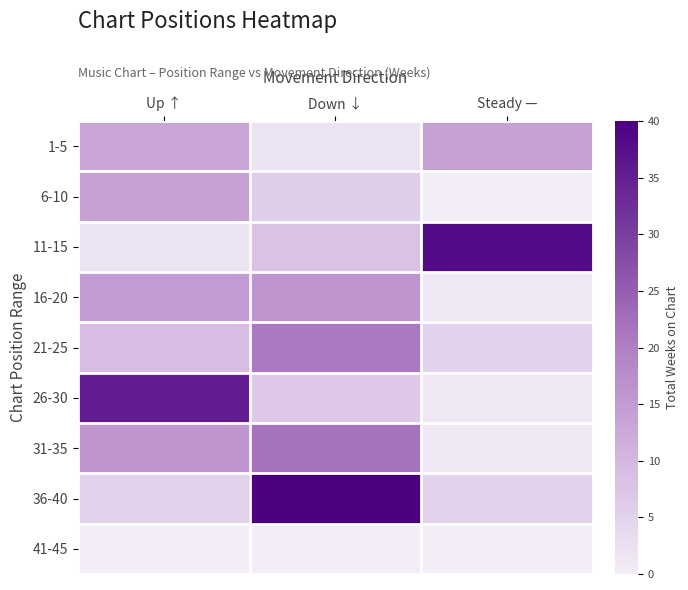

Reading right to left, list all the values displayed in this chart.

1-5: Steady —=14	Down ↓=2	Up ↑=13
6-10: Steady —=0	Down ↓=6	Up ↑=14
11-15: Steady —=38	Down ↓=8	Up ↑=2
16-20: Steady —=1	Down ↓=16	Up ↑=15
21-25: Steady —=5	Down ↓=21	Up ↑=9
26-30: Steady —=1	Down ↓=7	Up ↑=35
31-35: Steady —=1	Down ↓=22	Up ↑=16
36-40: Steady —=5	Down ↓=40	Up ↑=5
41-45: Steady —=0	Down ↓=0	Up ↑=0